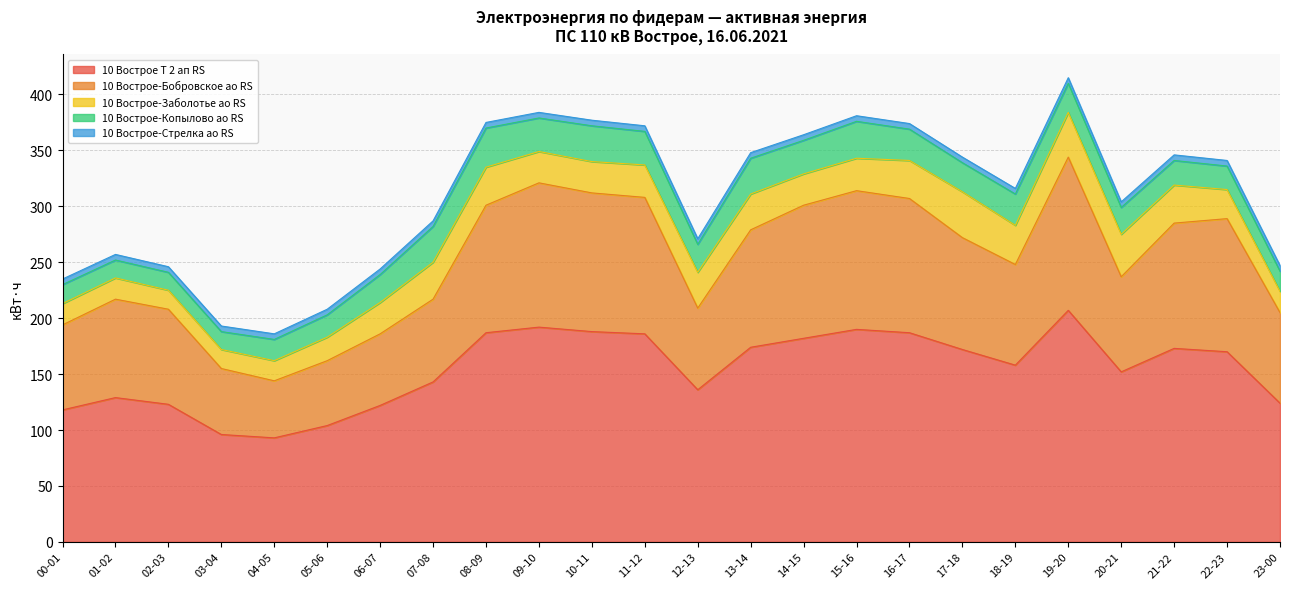

What is the total value across all series at 09-10?

384